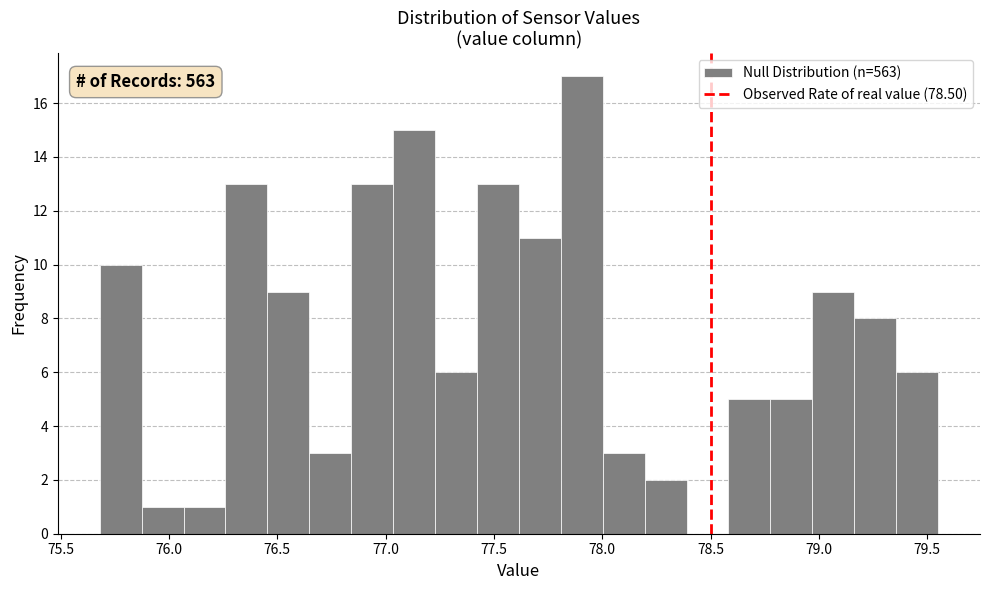

Read against the x-axis, roughly where is the centre of the tallest bar?

77.90